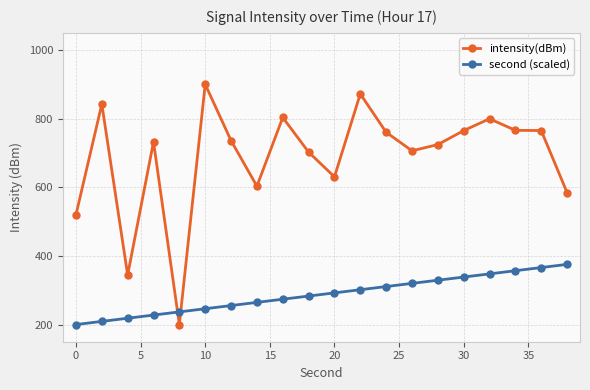

What is the value of the intensity(dBm) point at the 3rd from the left?

344.6